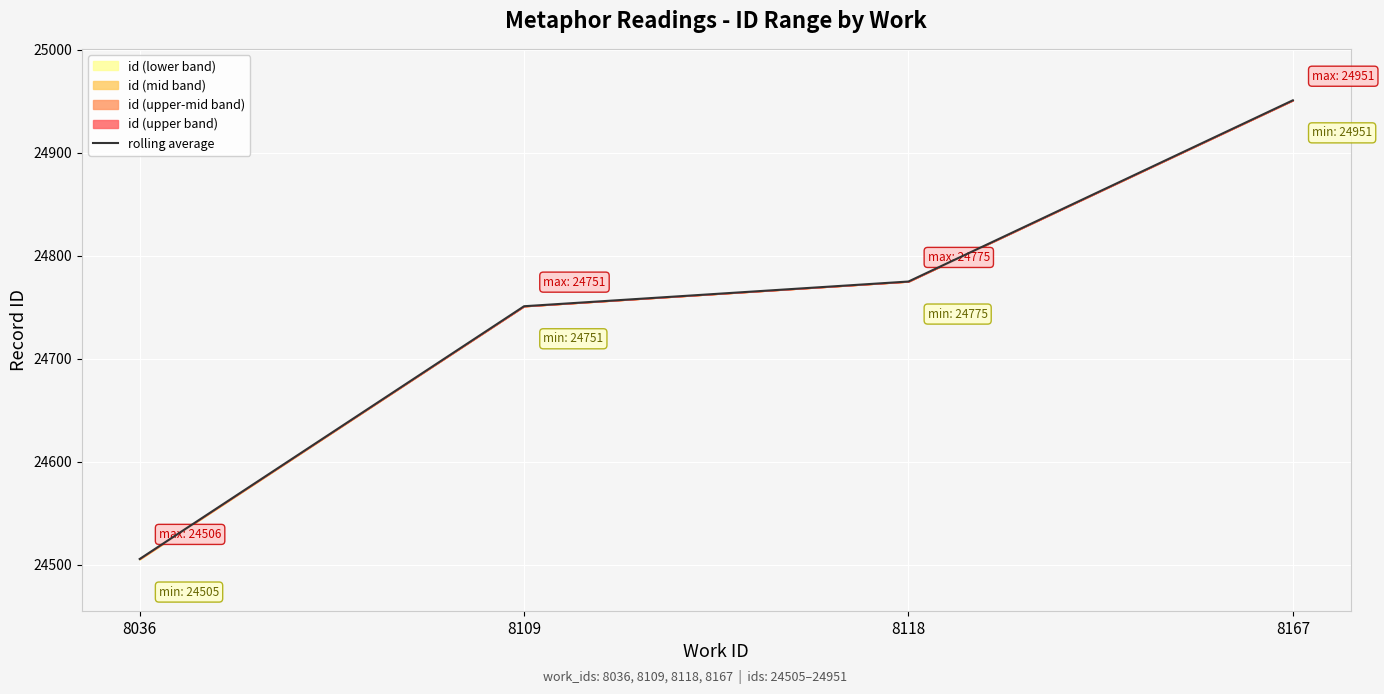

Reading right to left, extract all data points from this chart.

24951.0	24775.0	24751.0	24505.5